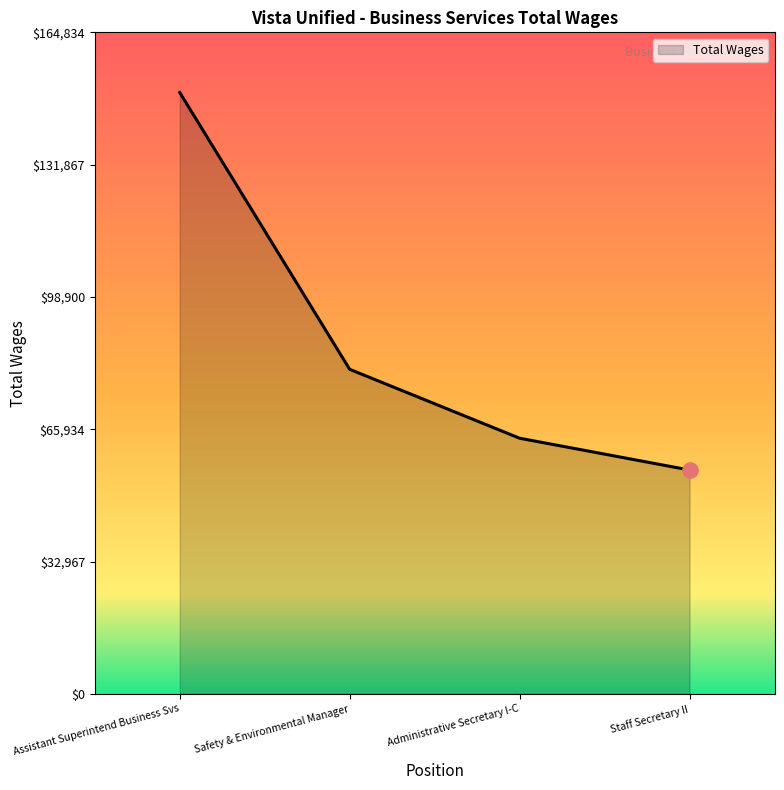

What is the change in value from Administrative Secretary I-C to Staff Secretary II?

-7924.8